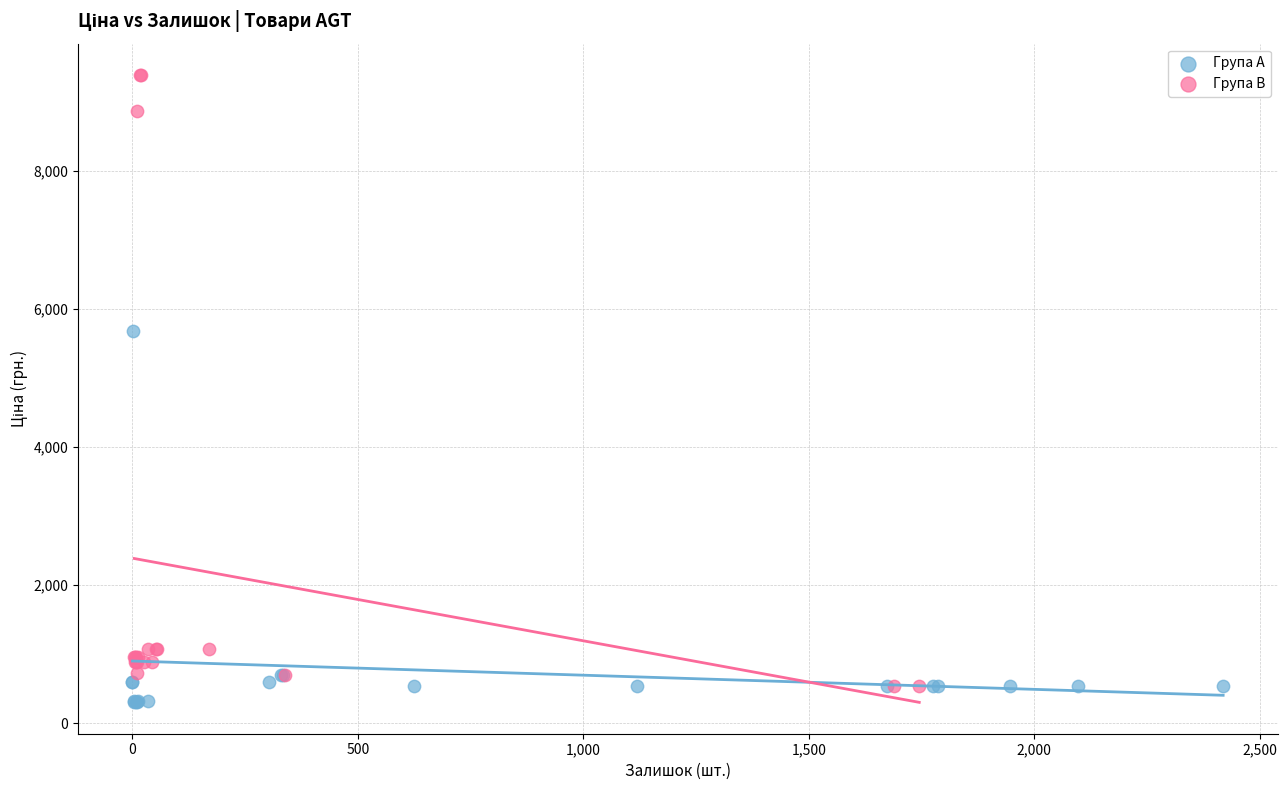

Which series has the largest Y range (max minus min)?

Група B